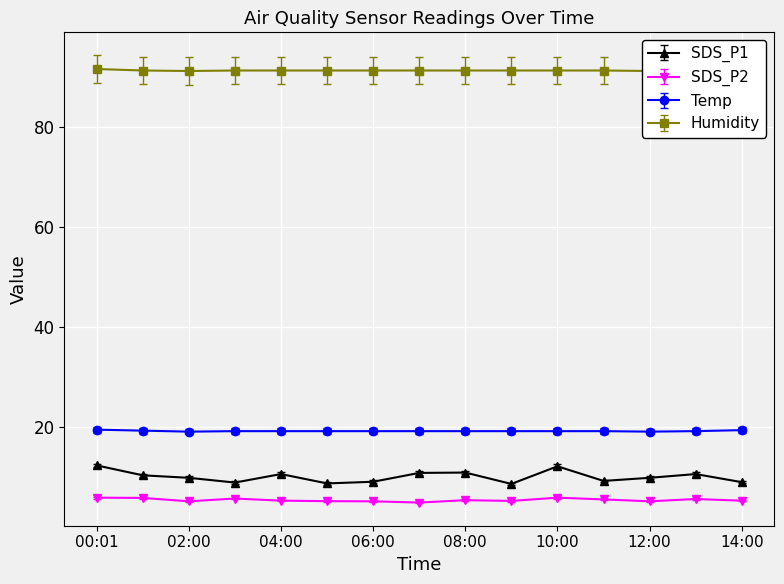

What are all the series names shown in the legend?

SDS_P1, SDS_P2, Temp, Humidity